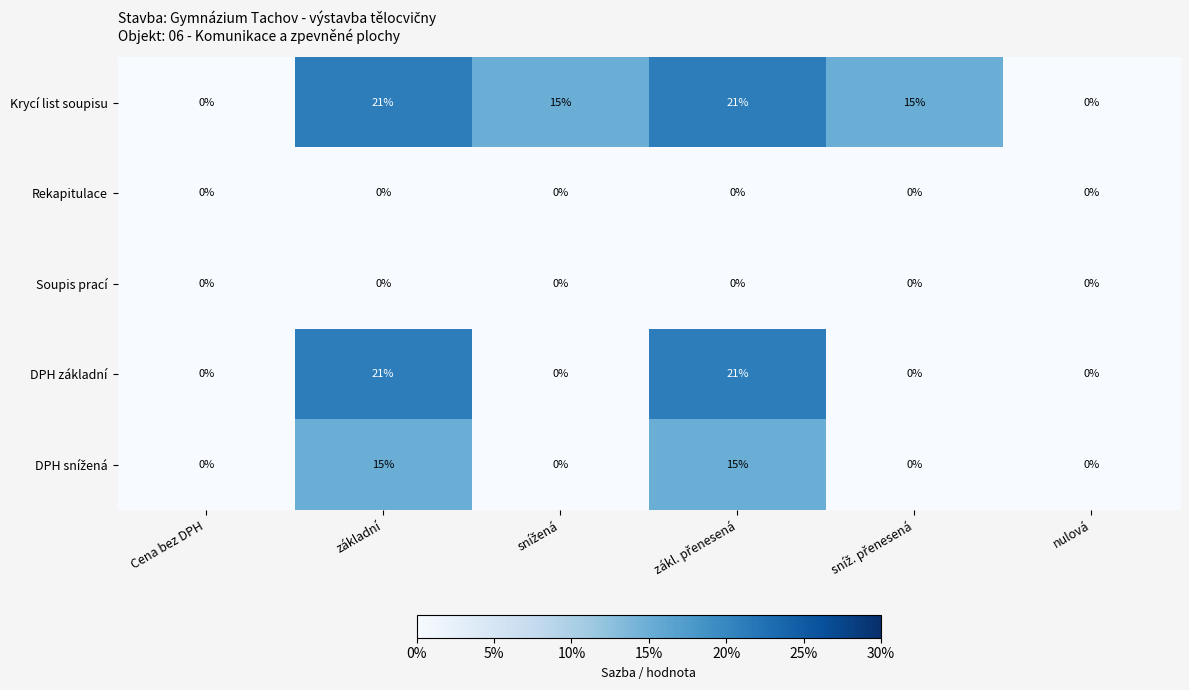

How many series are shown in this chart?

5